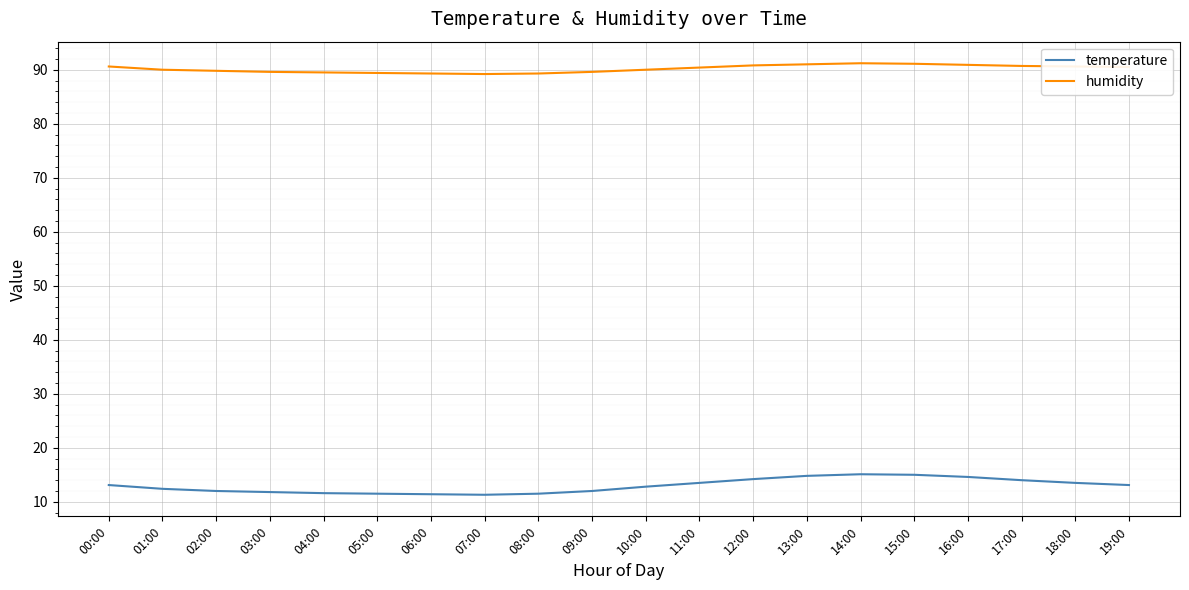

At how many categories does at least one series exceed 35?

20